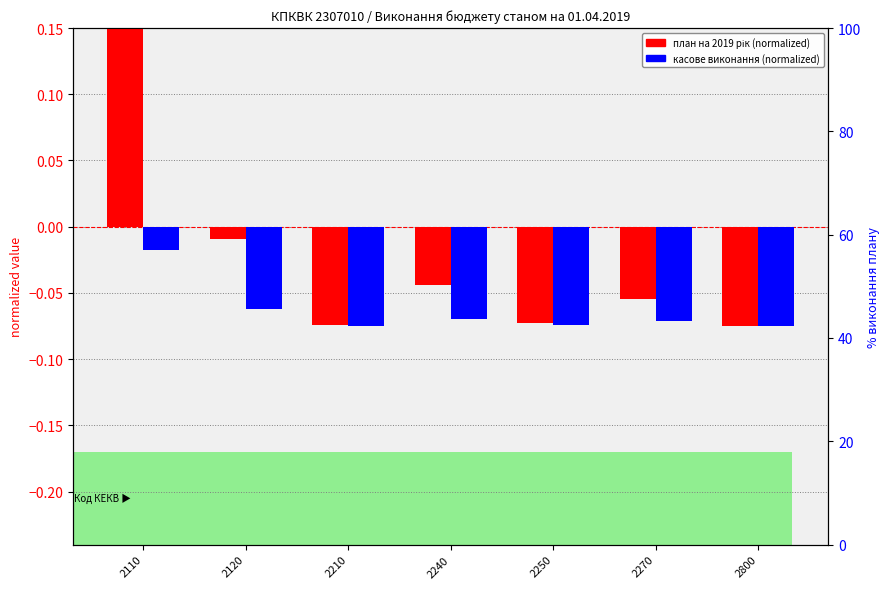

What is the value of the plan (normalized) bar at the 6th from the left?

-0.1